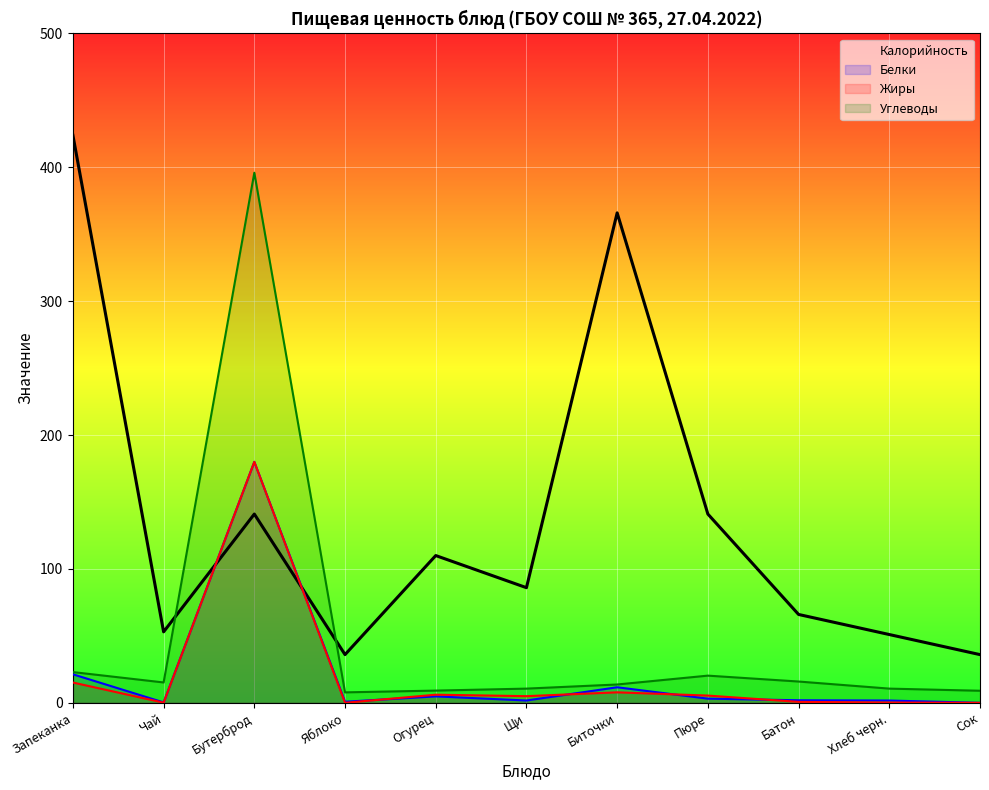

Is it true that Белки equals 1.4 at Огурец?

False